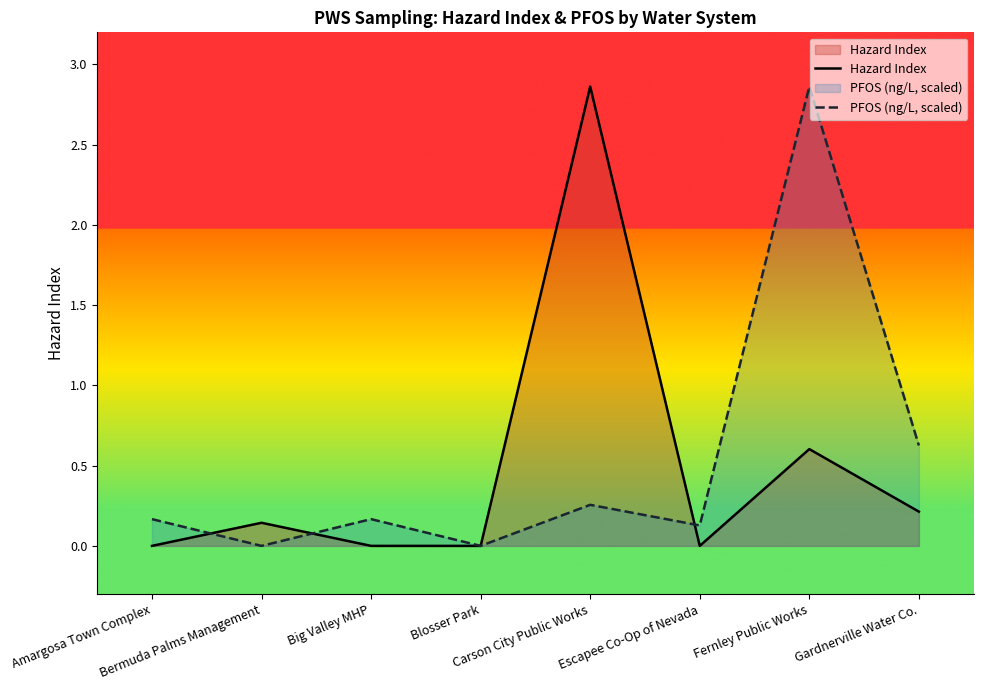

At which label does Hazard Index reach its minimum?

Amargosa Town Complex